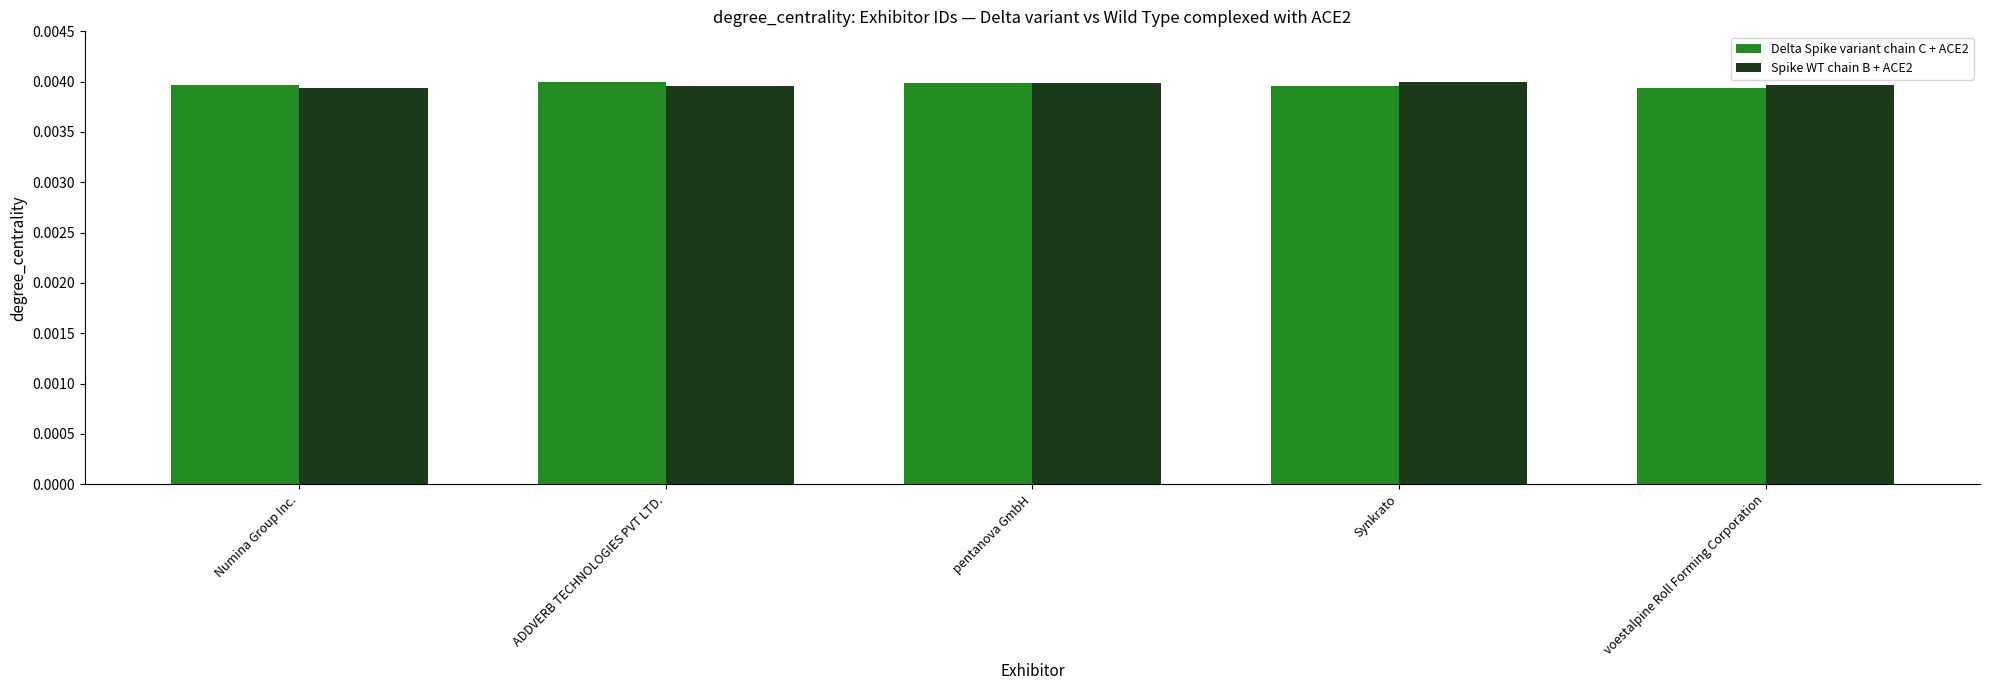

How many Spike WT chain B + ACE2 values are between 0 and 1?

5